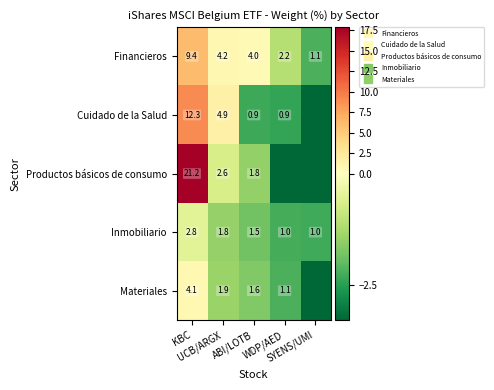

List the labels in order of Cuidado de la Salud value, largest first.

KBC, UCB/ARGX, ABI/LOTB, WDP/AED, SYENS/UMI